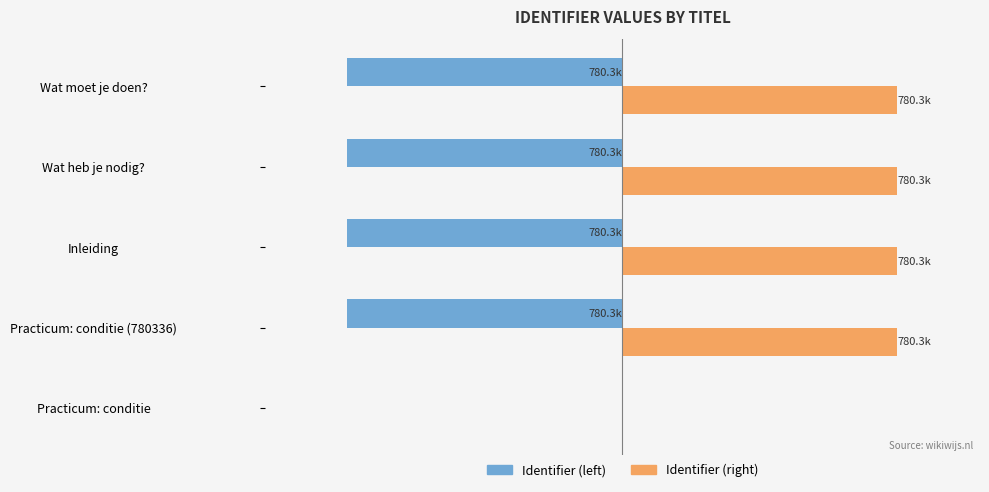

What are all the series names shown in the legend?

Identifier (left), Identifier (right)